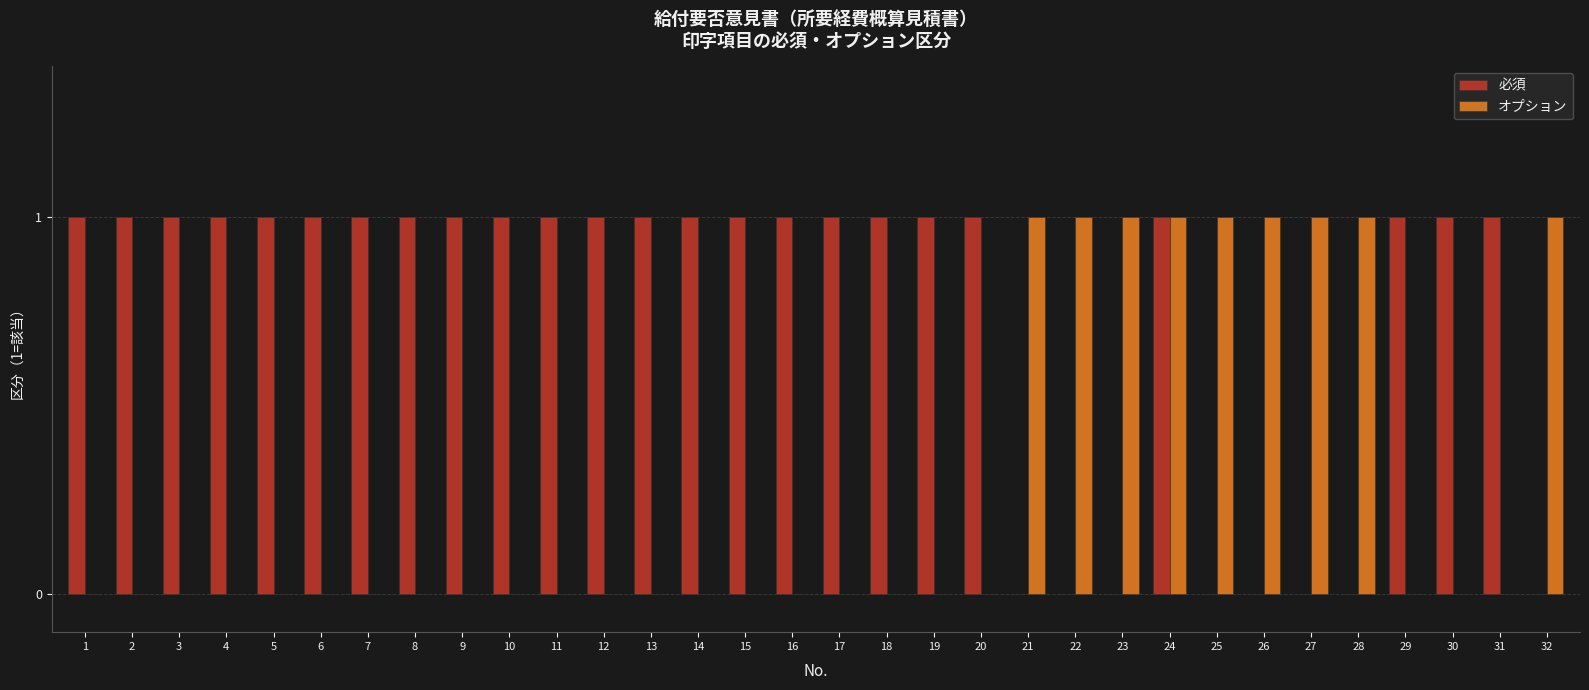

What value does the 必須 series have at 1?

1